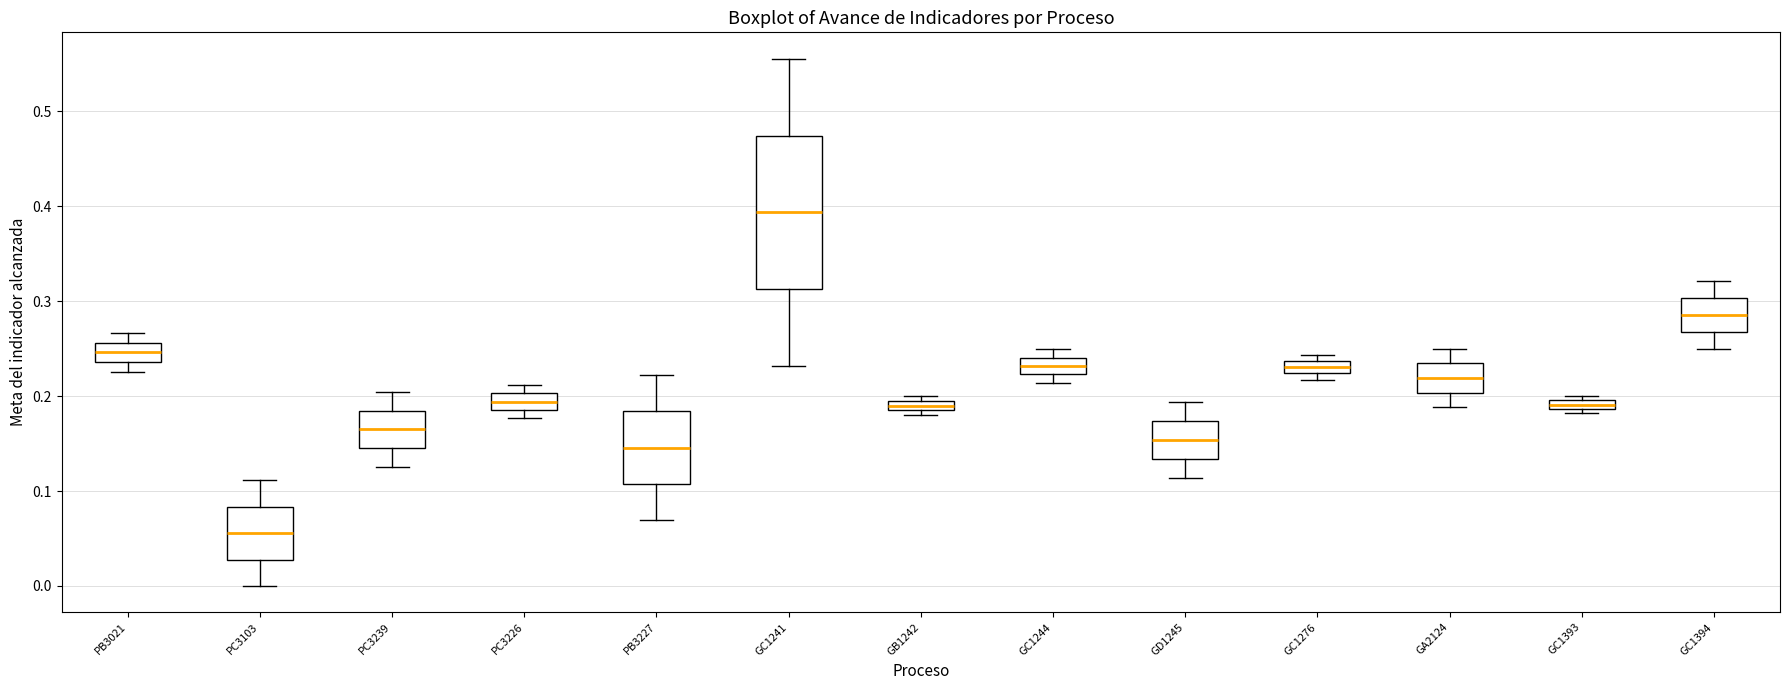

Comparing the boxes themselves (not the whiskers), which one is the tallest?

GC1241